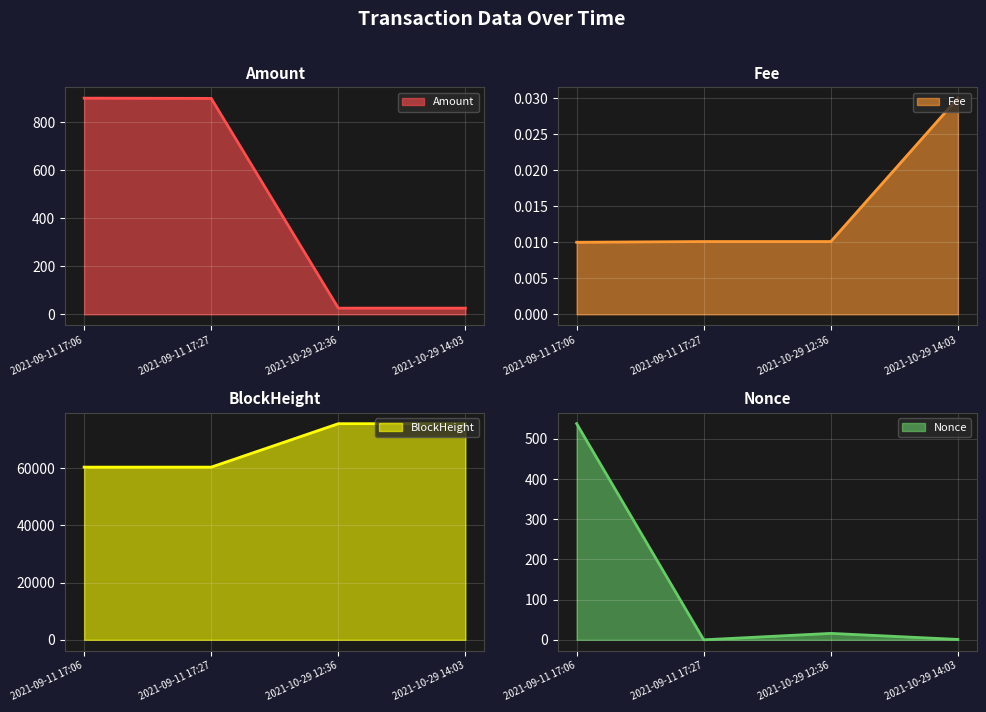

What value does the BlockHeight line series have at 2021-09-11 17:06?

60368.0